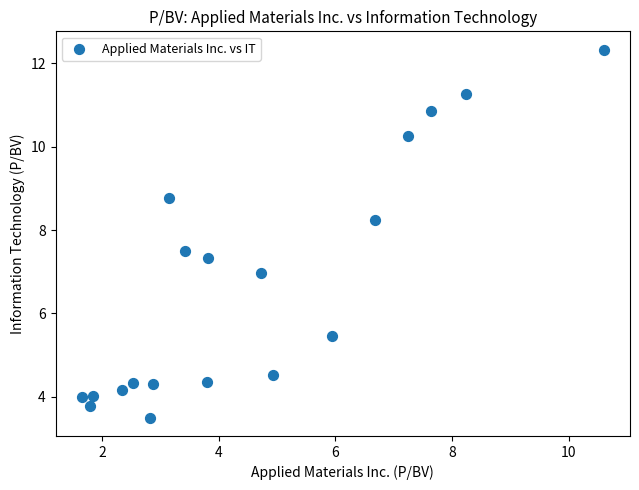

What is the range of X values (max minus min)?

8.9